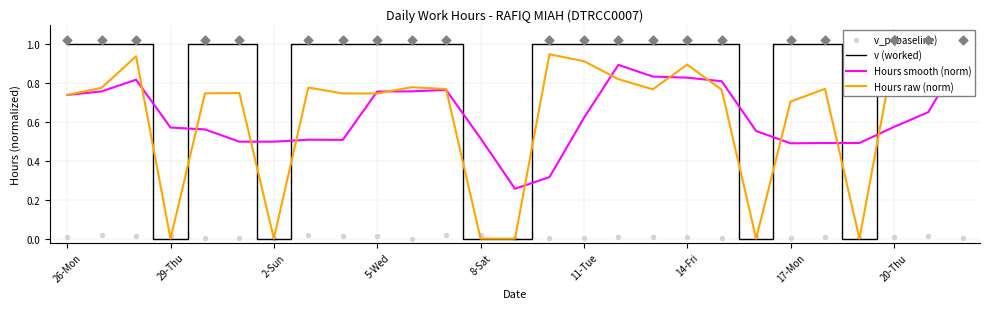

Which series has the widest spread of Y values?

v (worked)